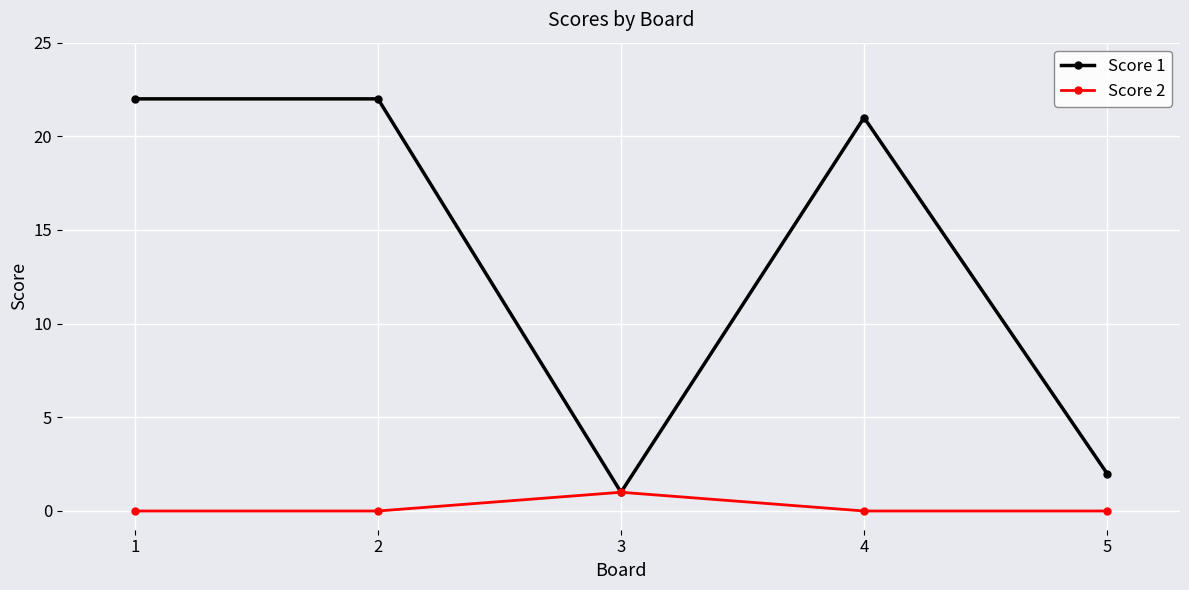

What is the greatest value displayed?

22